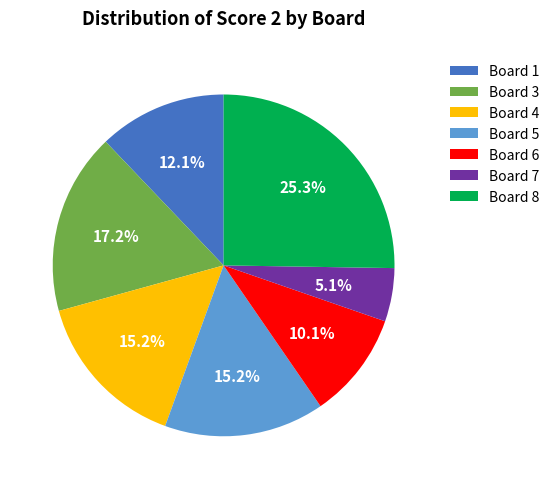

Is it true that Board 7 is 1% of the pie?

False